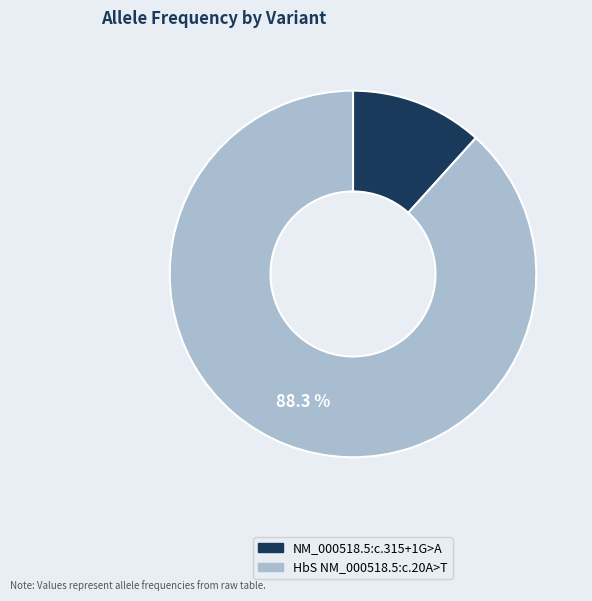

How many slices are in this pie chart?

2